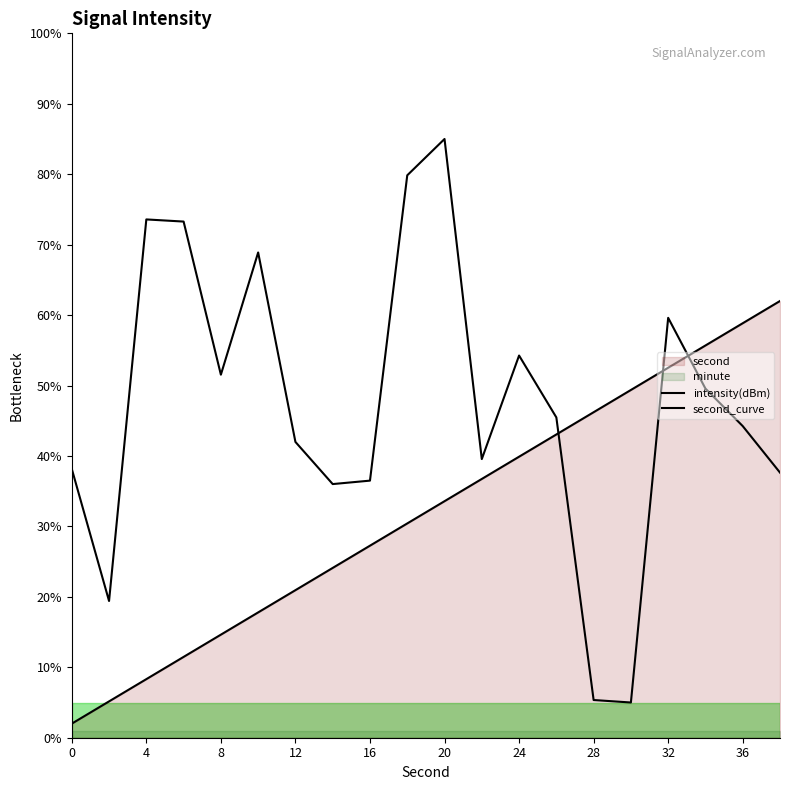

At which label does second first exceed 33?

20